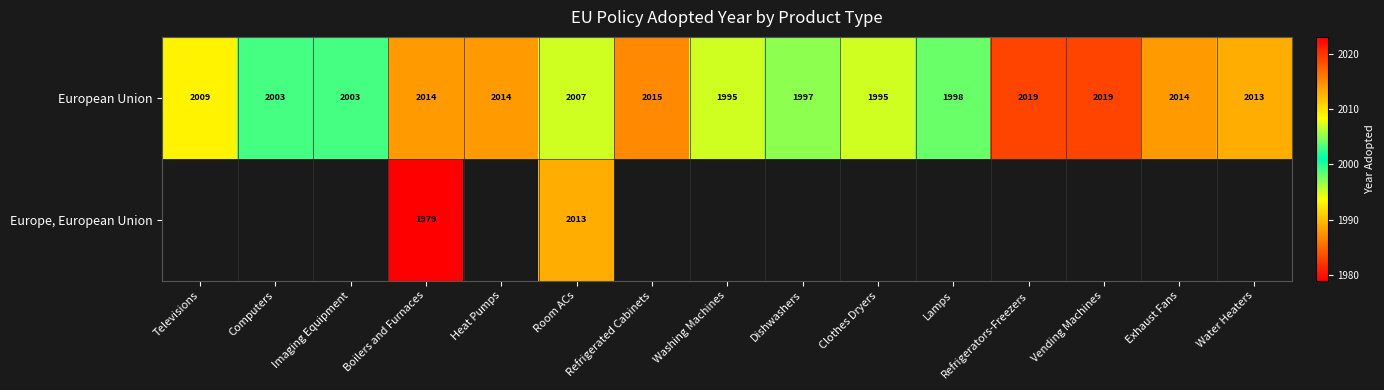

What is the approximate value of European Union at Vending Machines?

2019